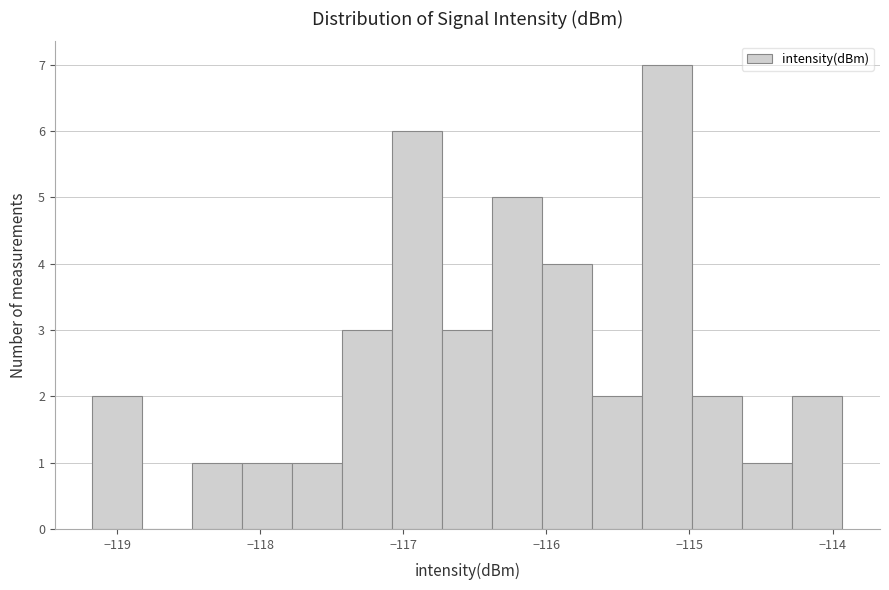

Read against the x-axis, roughly where is the centre of the tallest bar?

-115.2